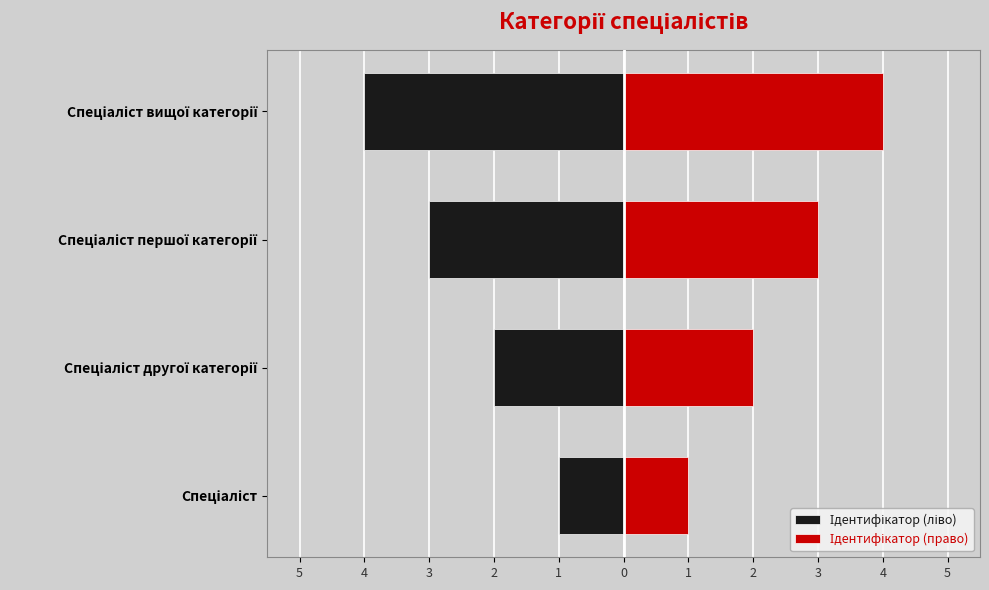

Between 5 and 2, which series saw the biggest shift?

Ідентифікатор (ліво)